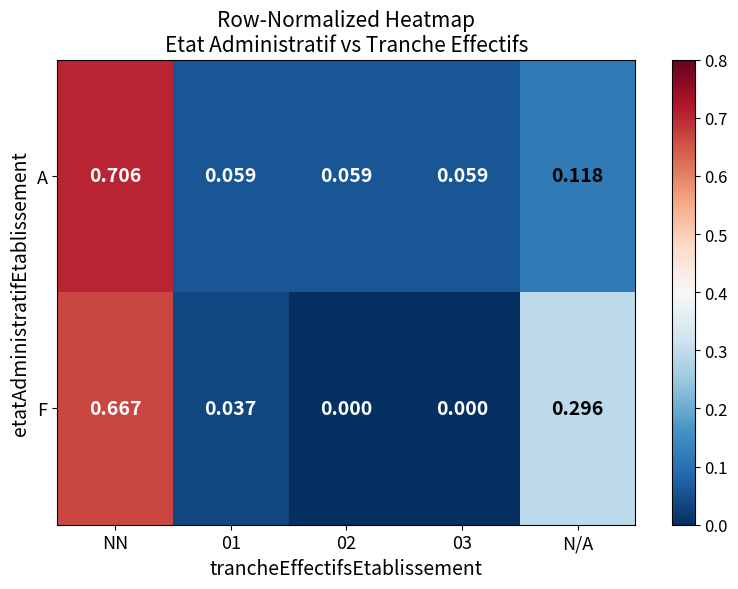

Which series has the largest total across all categories?

A